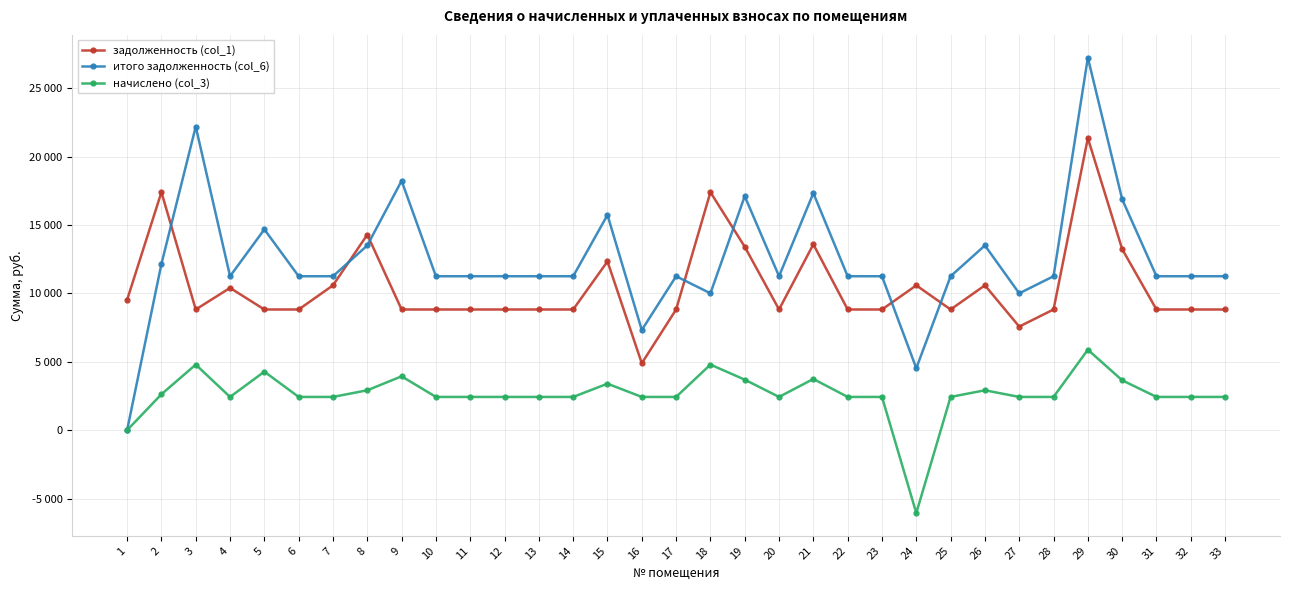

Does the chart have visible grid lines?

Yes